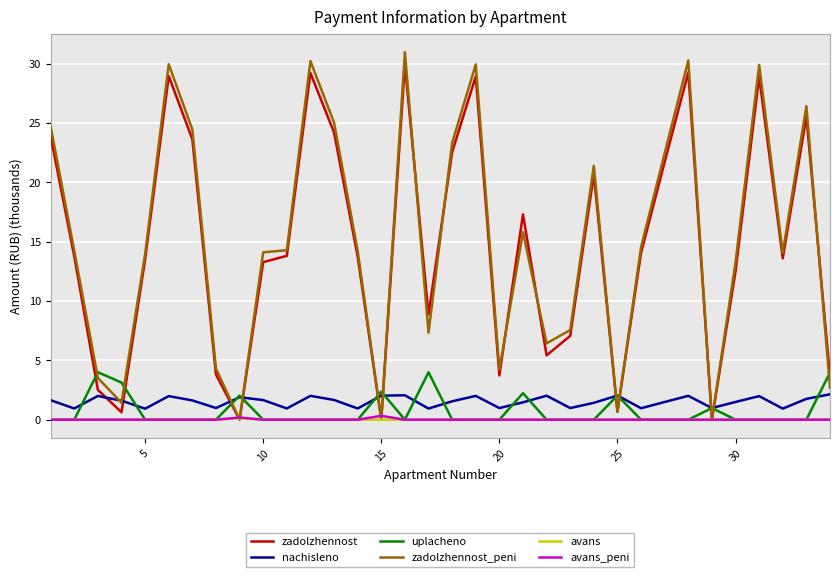

True or false: nachisleno and avans cross at least once.

False